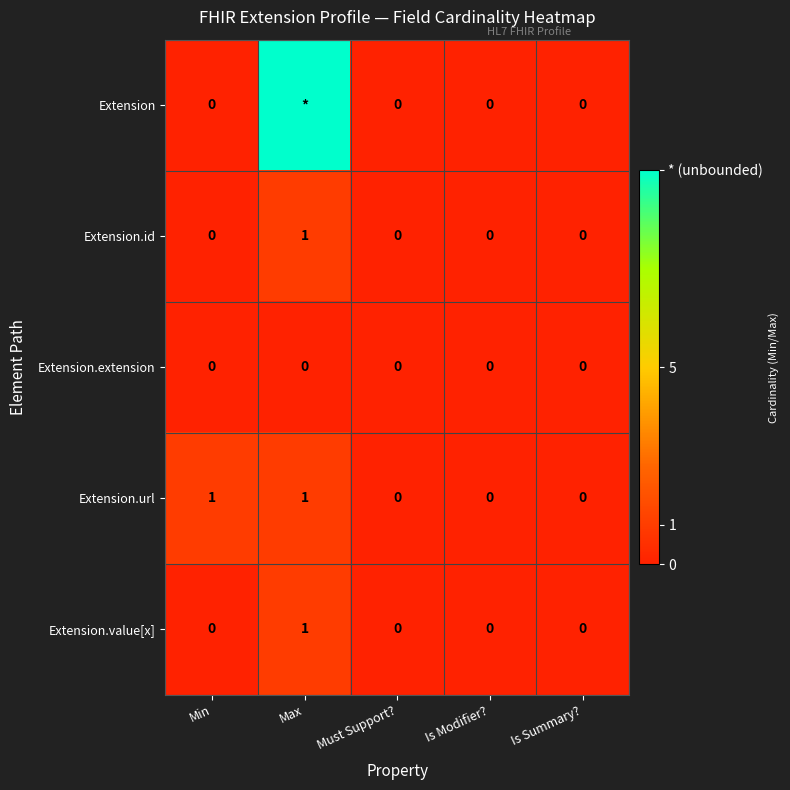

Count the Extension.url values in the range 0 to 1.

5